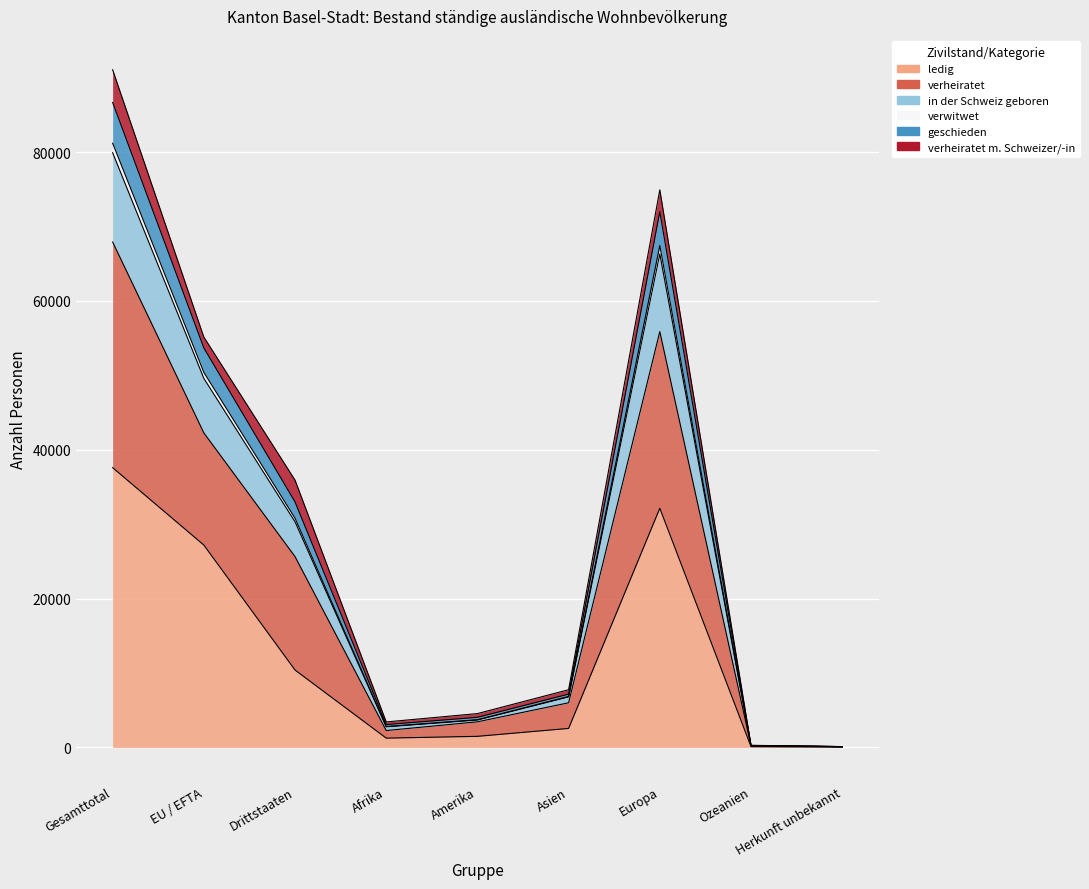

What is the spread (max minus min) of values at EU / EFTA?

27943